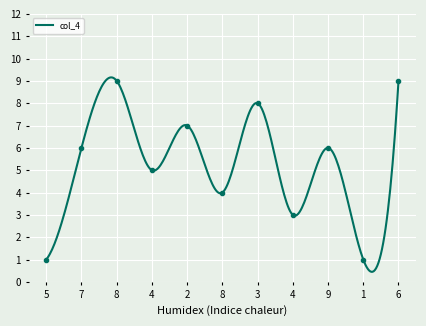

Rank the categories by col_4 value from highest to lowest.

8, 6, 3, 2, 7, 9, 4, 8, 4, 5, 1